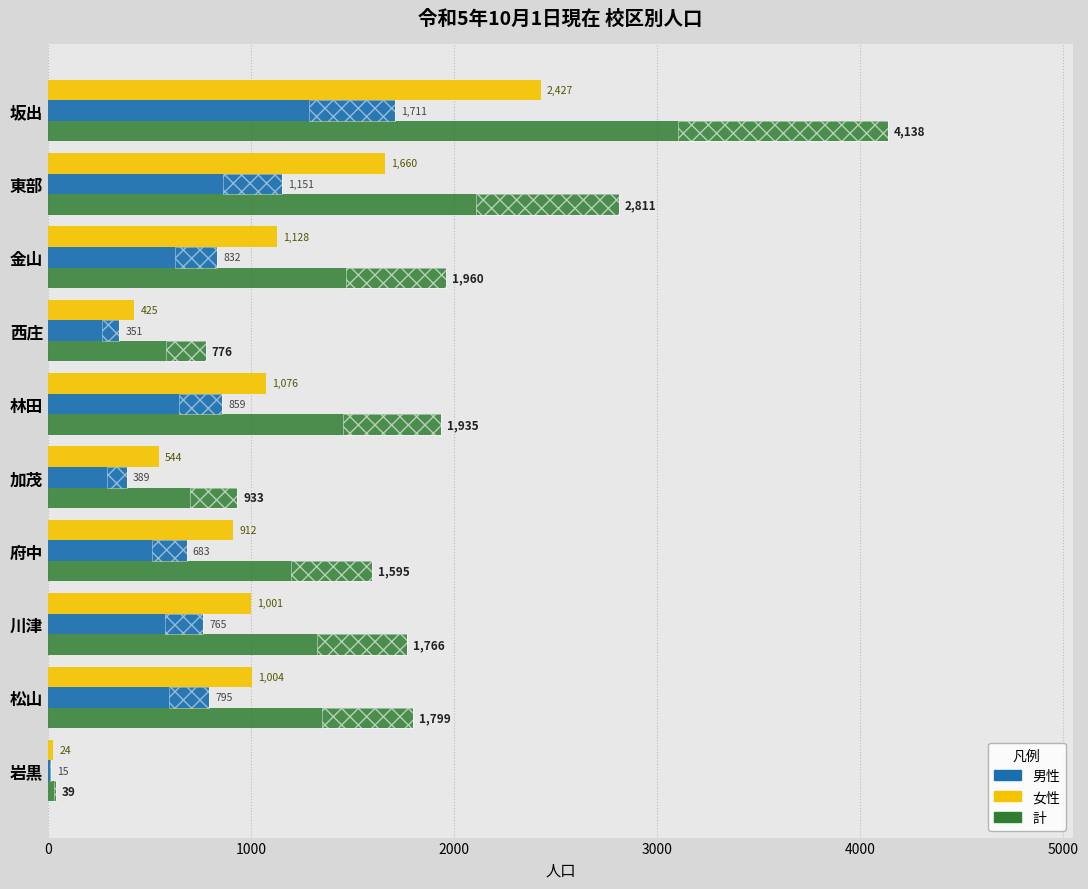

The value of 男性 at 府中 is 1011. True or false?

False